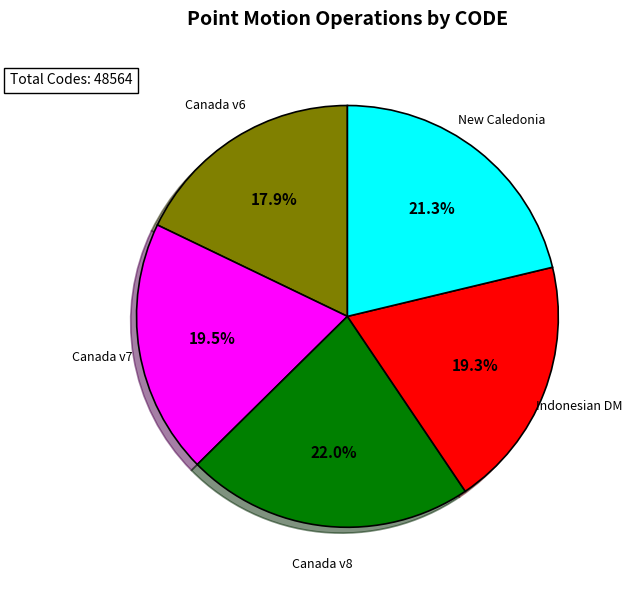

Is there any slice that represents more than half of the pie?

No